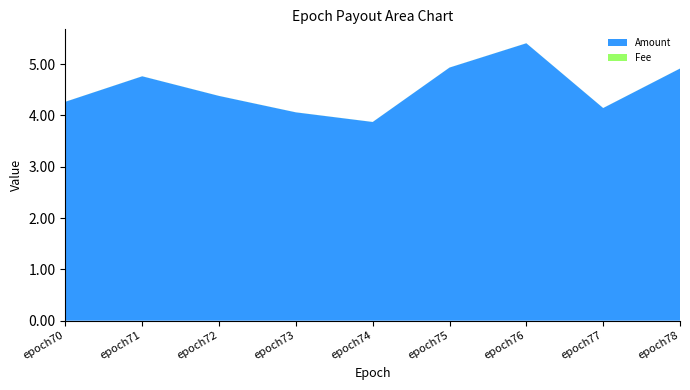

Reading left to right, extract all data points from this chart.

Amount: 4.3	4.8	4.4	4.1	3.9	4.9	5.4	4.1	4.9
Fee: 0.0	0.0	0.0	0.0	0.0	0.0	0.0	0.0	0.0